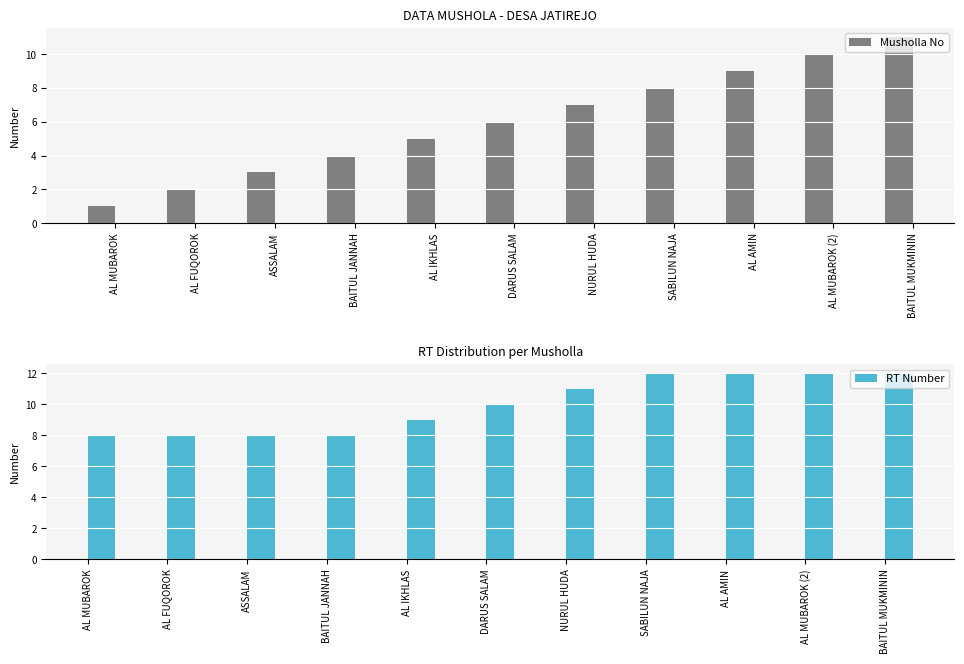

What is the total value across all series at SABILUN NAJA?

20